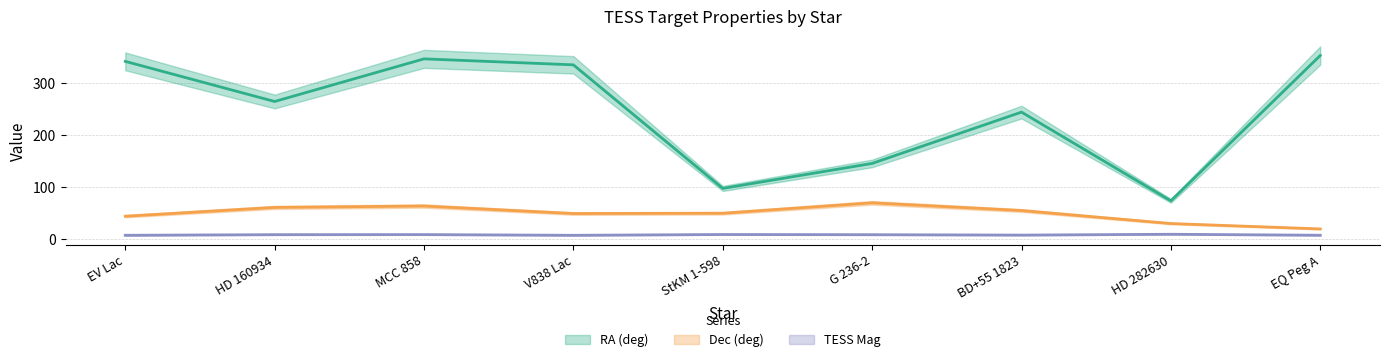

What is the label of the 7th point from the left?

BD+55 1823